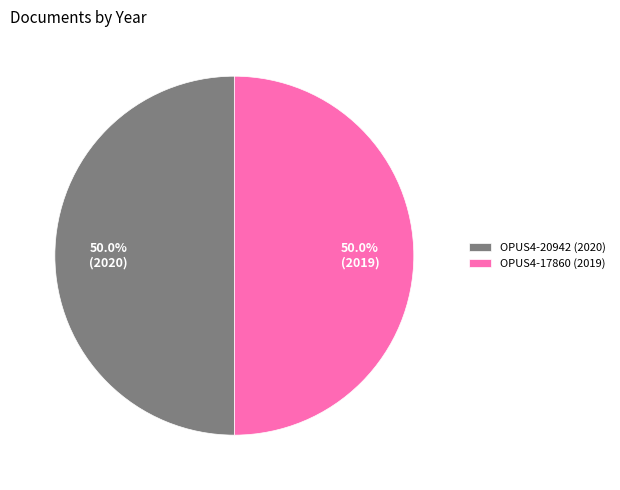

Count the number of slices in the pie.

2